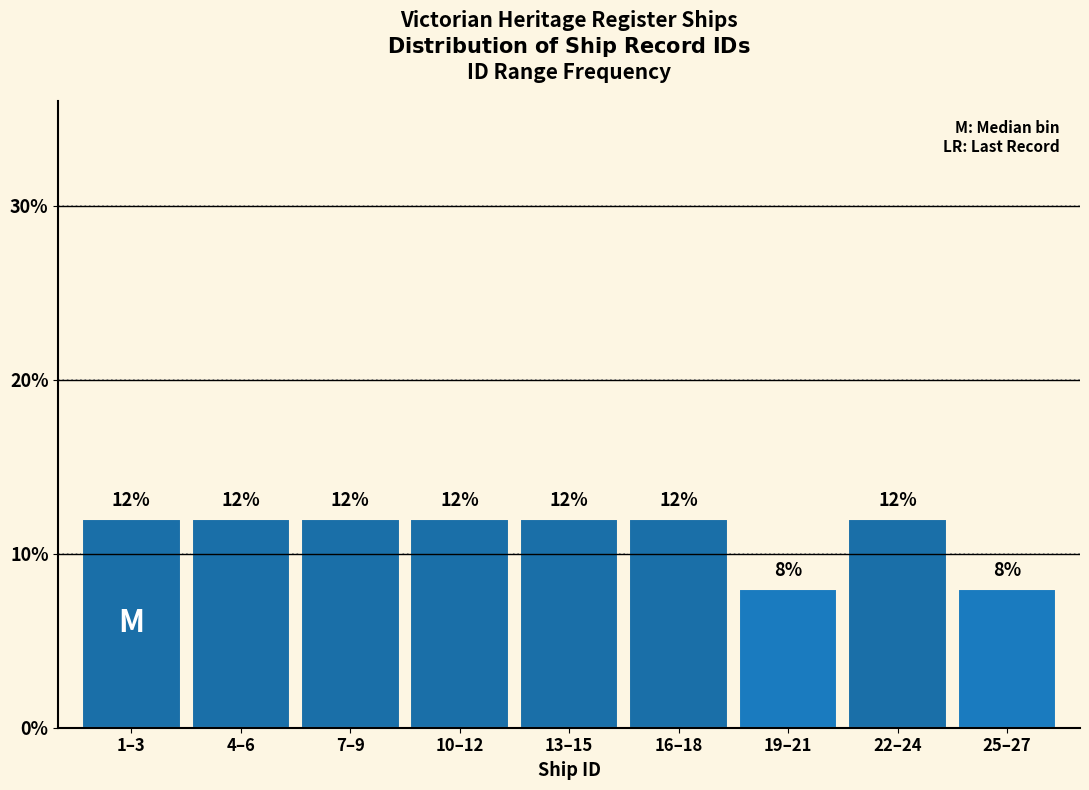

Reading right to left, what are all the values shown in this chart?

8	12	8	12	12	12	12	12	12